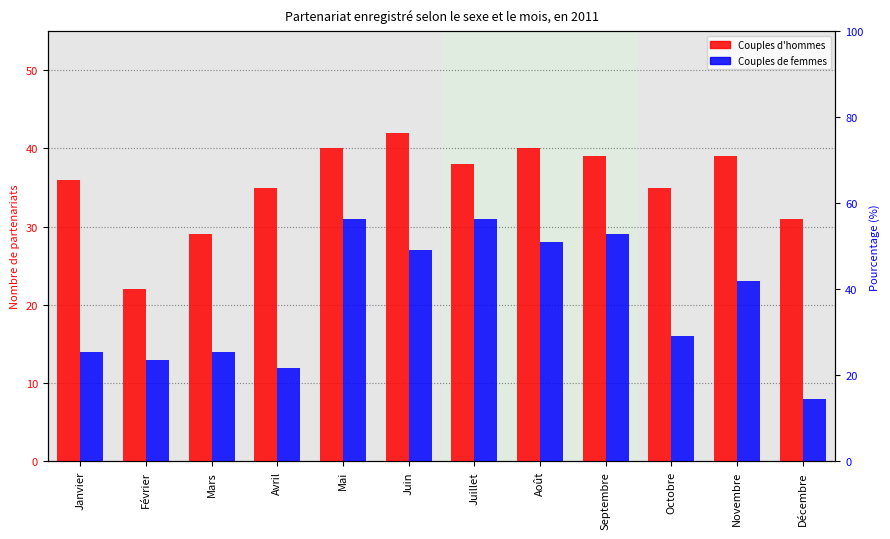

What is the difference between the Couples de femmes values at Avril and Septembre?

17